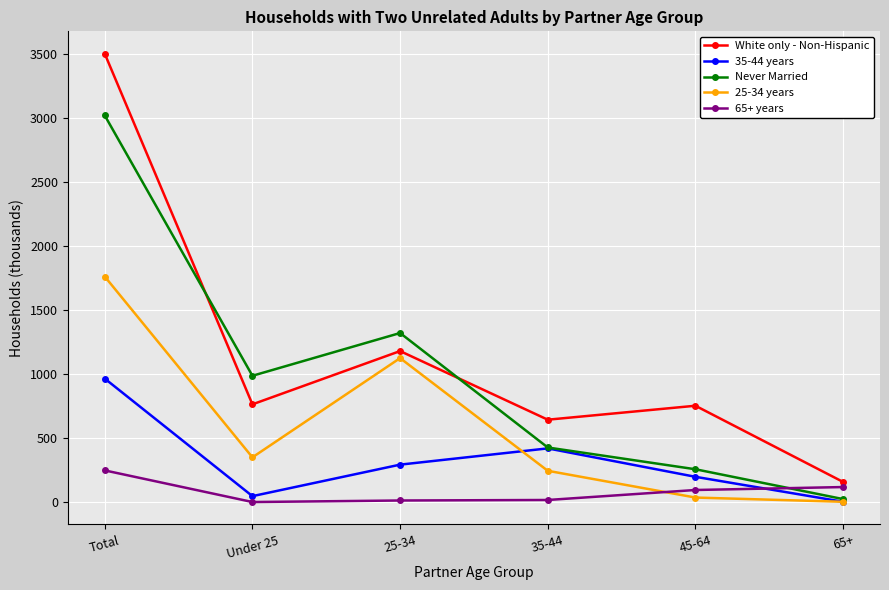

Is it true that White only - Non-Hispanic equals 765 at Under 25?

True